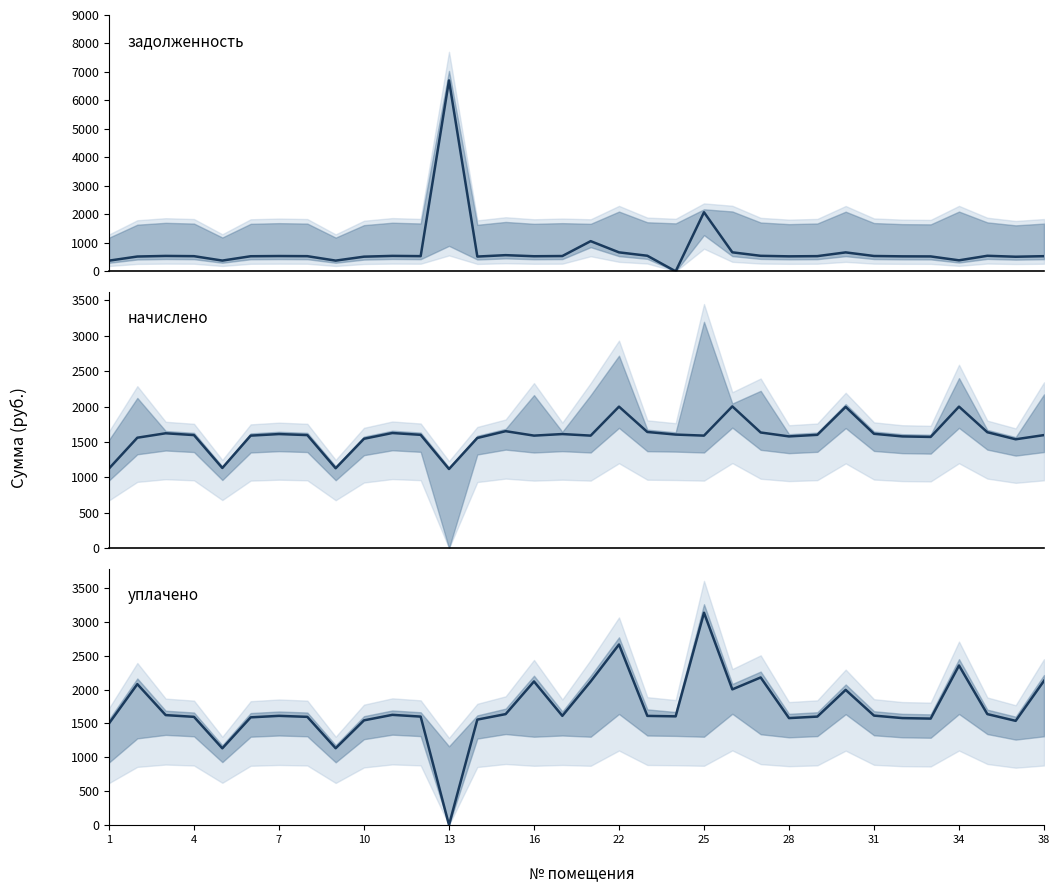

True or false: задолженность has more than 2 interior local peaks.

True